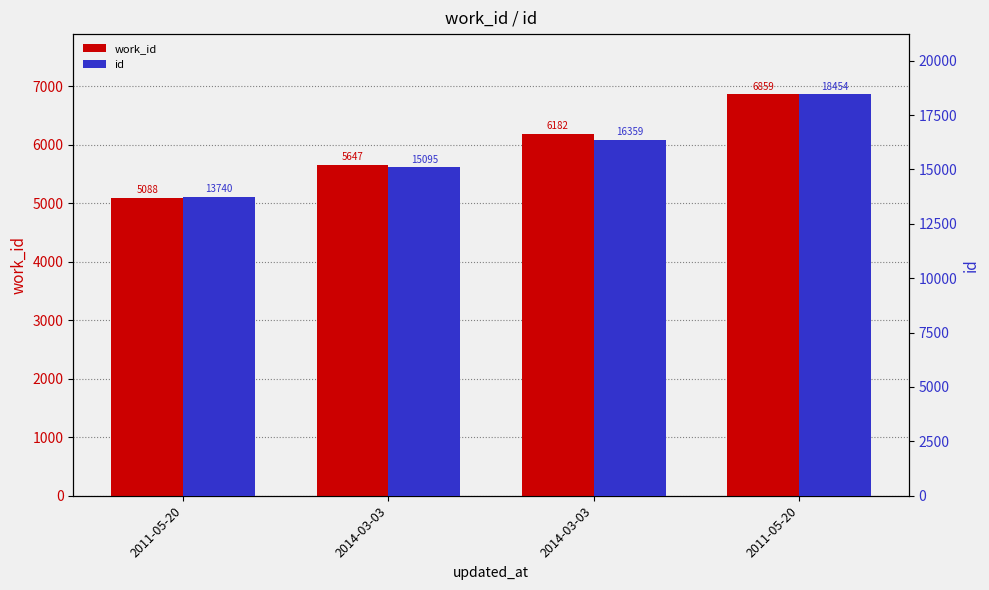

At how many categories does at least one series exceed 13432?

4